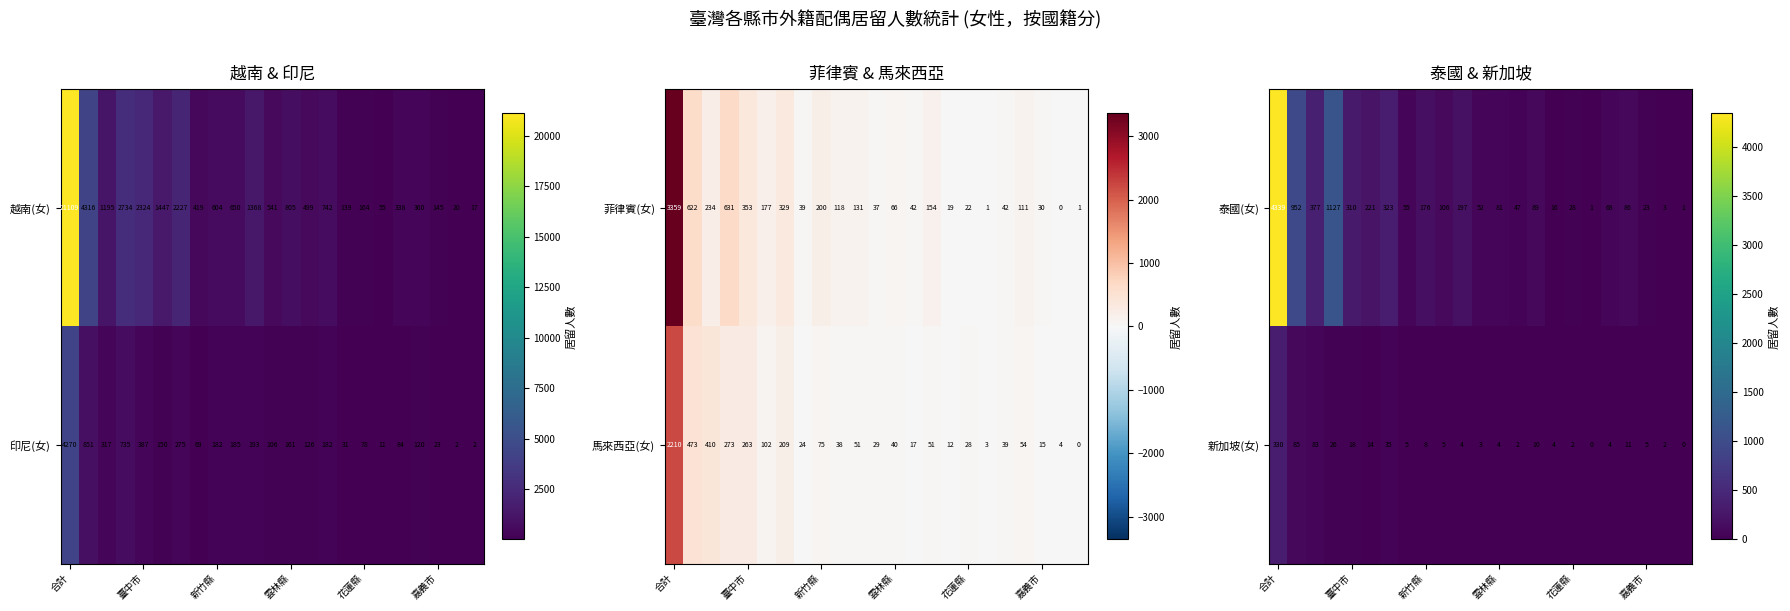

At which category does the chart reach its peak across all series?

合計